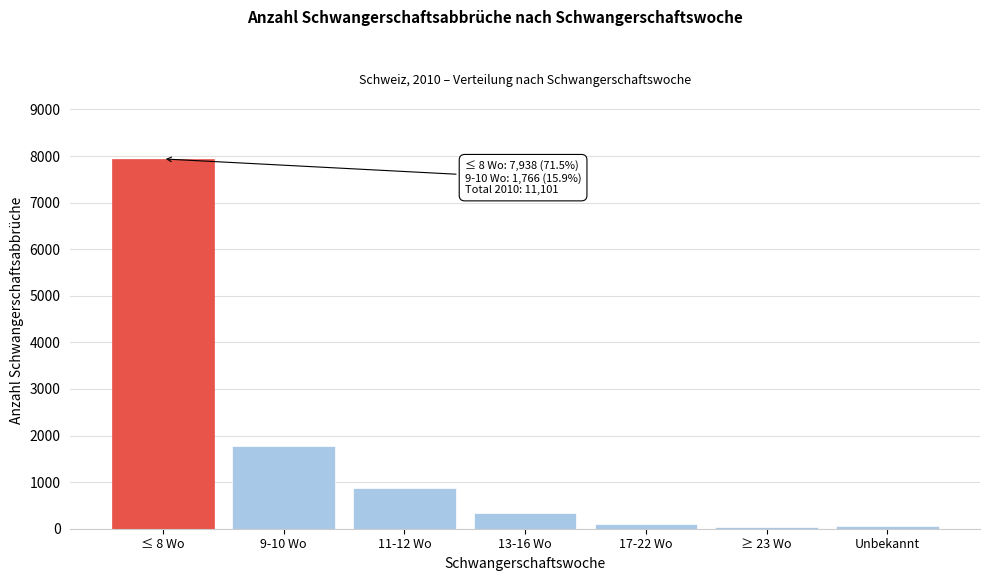

Between ≤ 8 Wo and 11-12 Wo, which is larger?

≤ 8 Wo